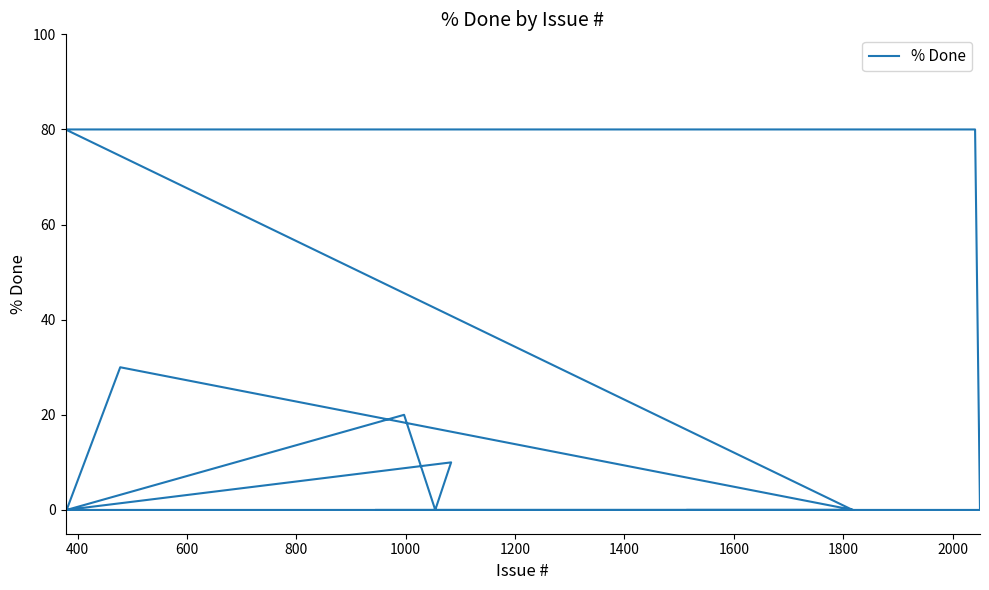

The chart shows a value of -40 at 400. True or false?

False